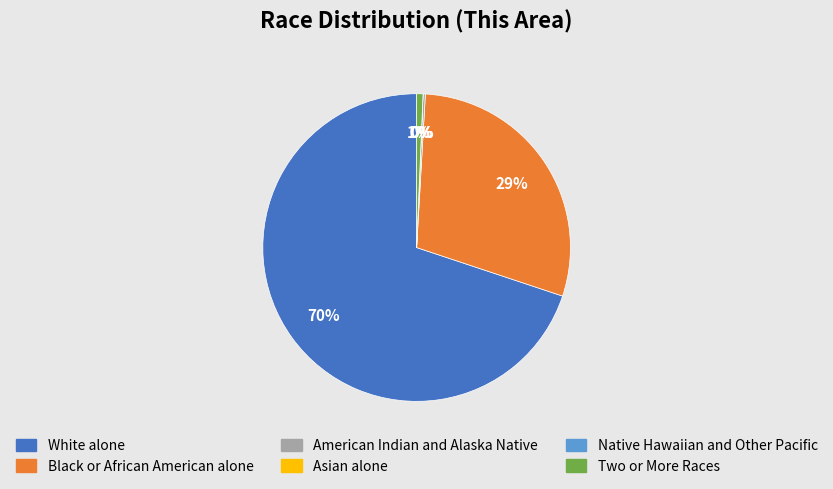

Is the sum of Two or More Races and American Indian and Alaska Native greater than half?

No